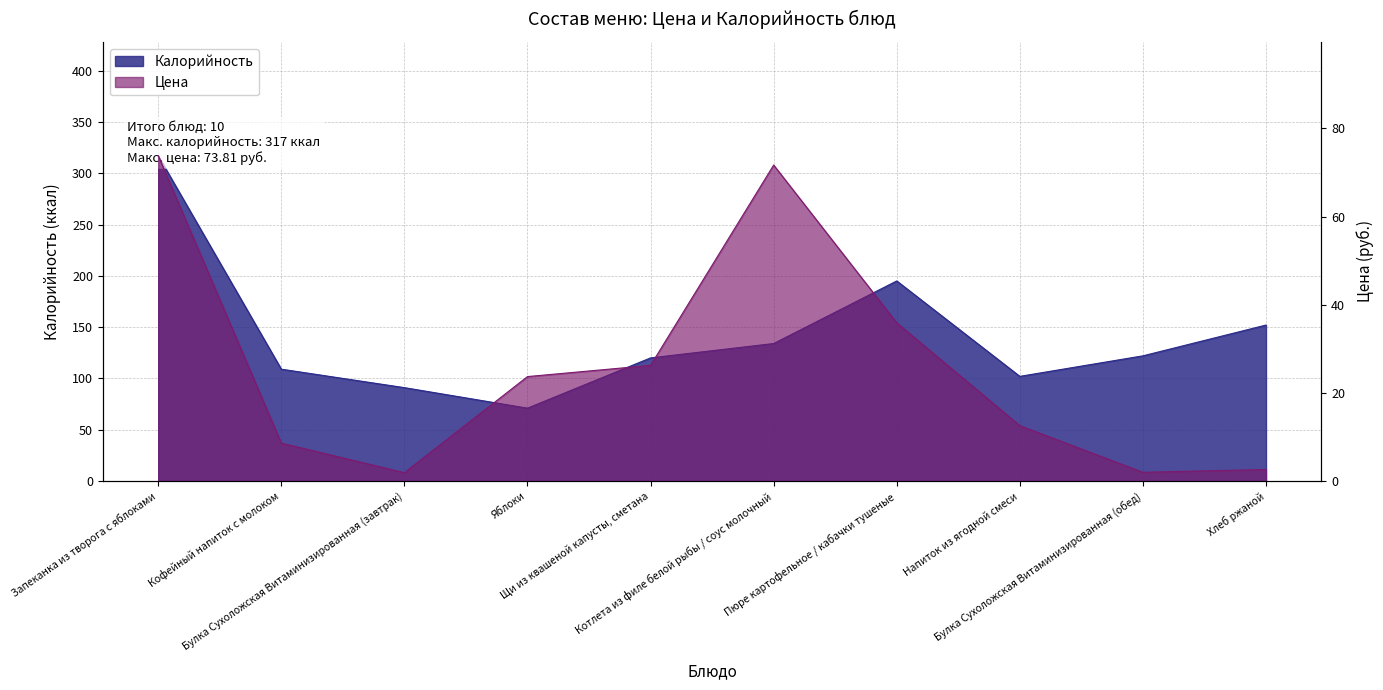

What is the difference between the Калорийность values at Булка Сухоложская Витаминизированная (обед) and Кофейный напиток с молоком?

13.0